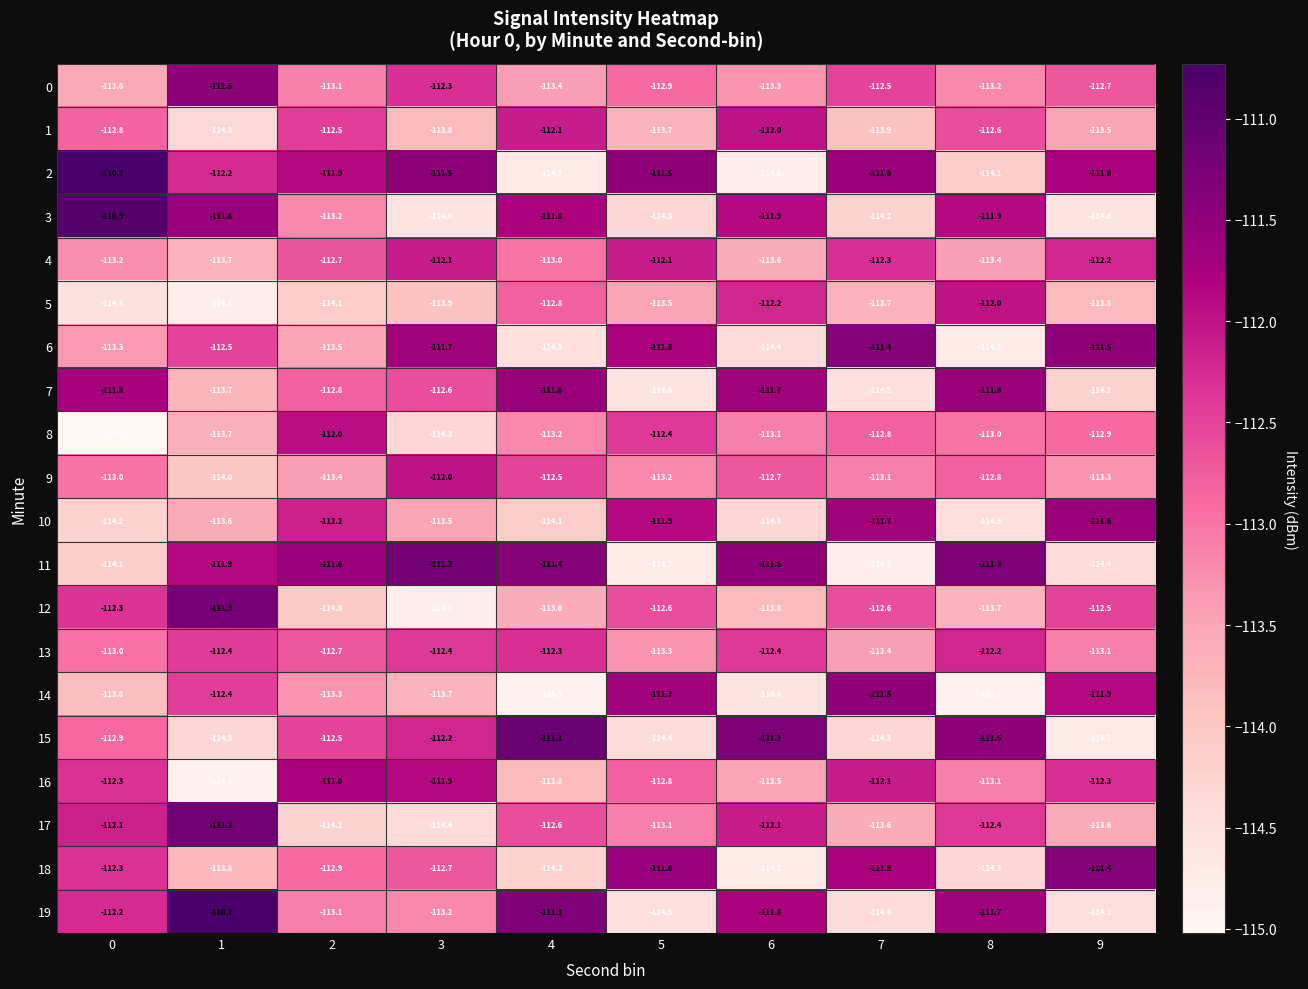

The 8 series shows -112.4 at 5. True or false?

True